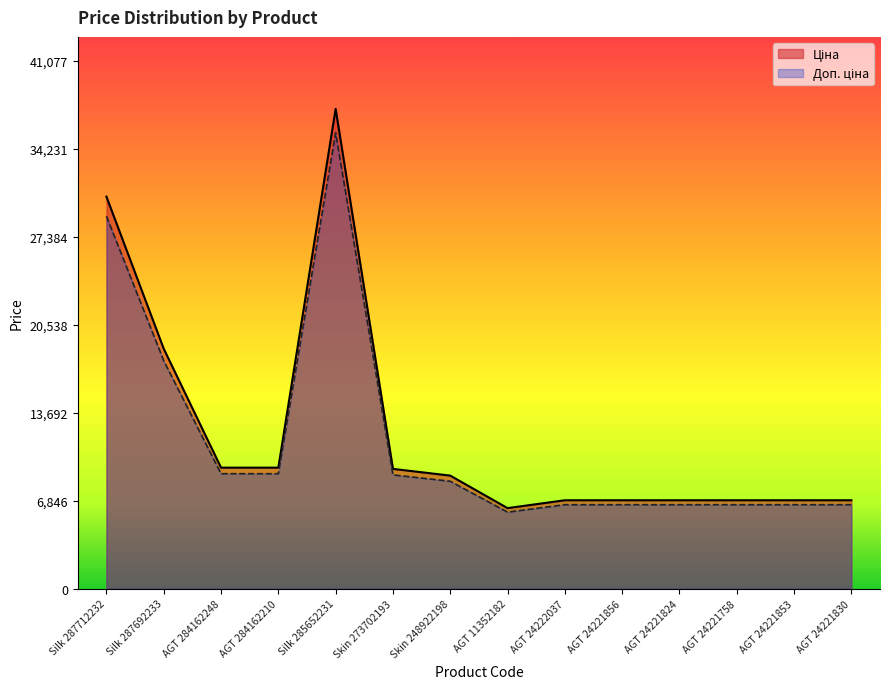

In Доп. ціна, how many points are lower than both neighbors (excluding endpoints)?

1